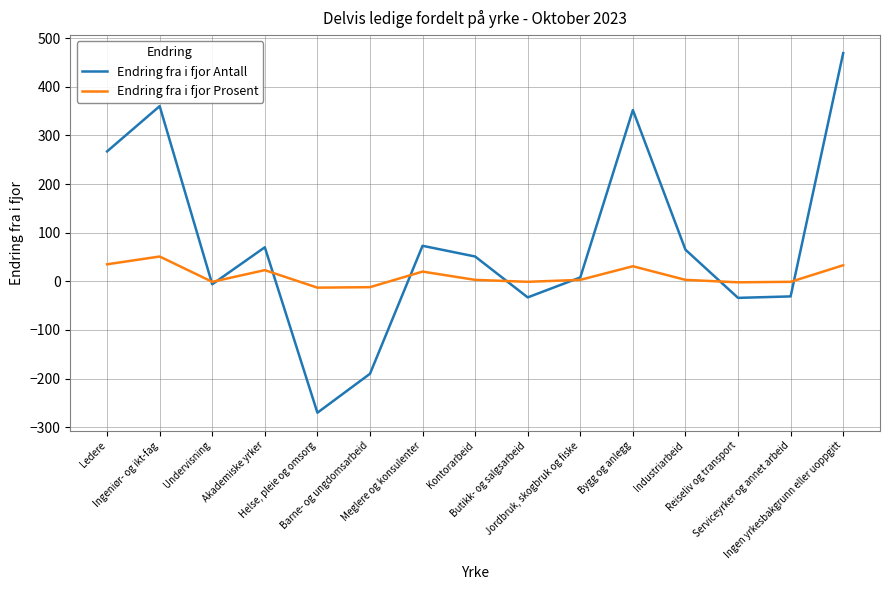

What is the difference between the Endring fra i fjor Prosent values at Butikk- og salgsarbeid and Industriarbeid?

4